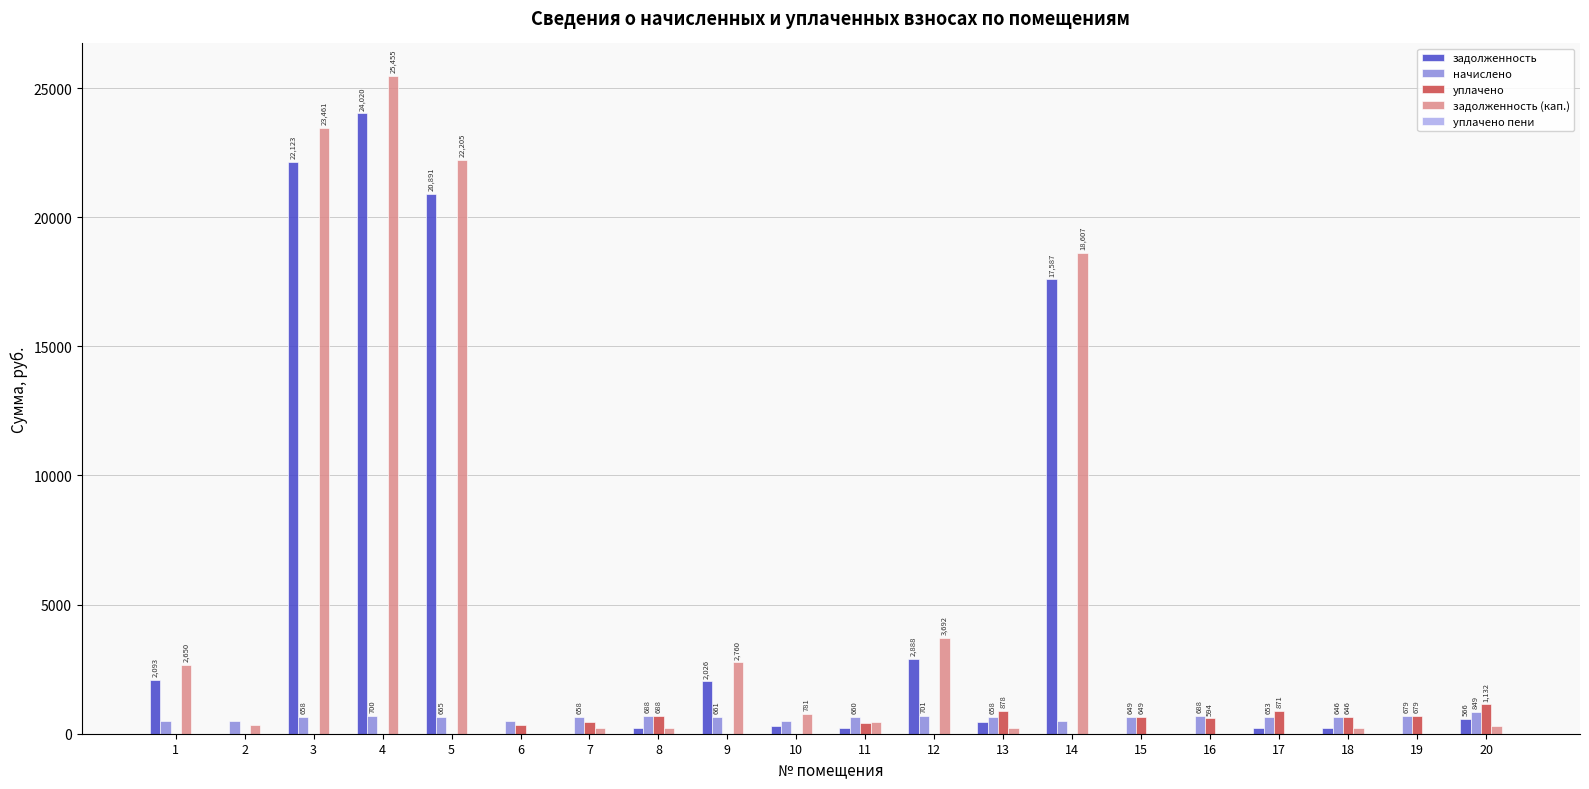

What is the sum of all задолженность values?

93811.3